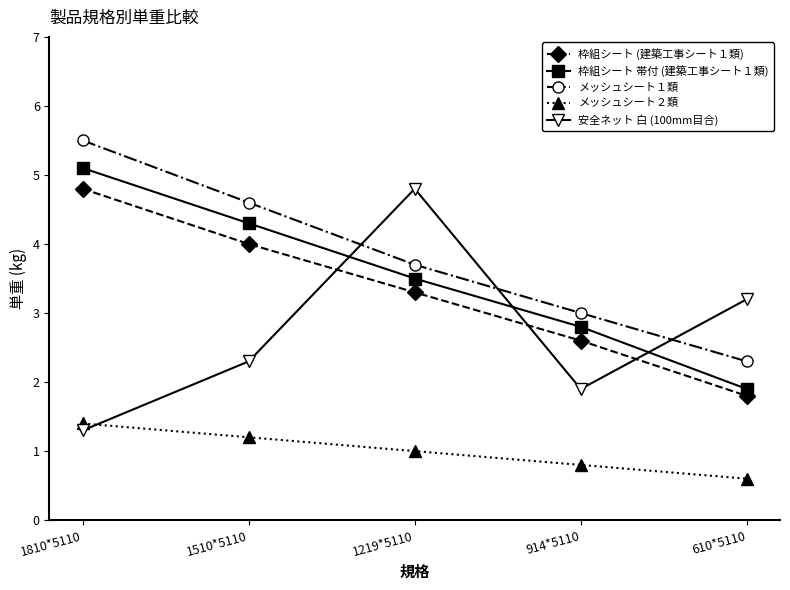

True or false: メッシュシート１類 has more than 2 interior local peaks.

False